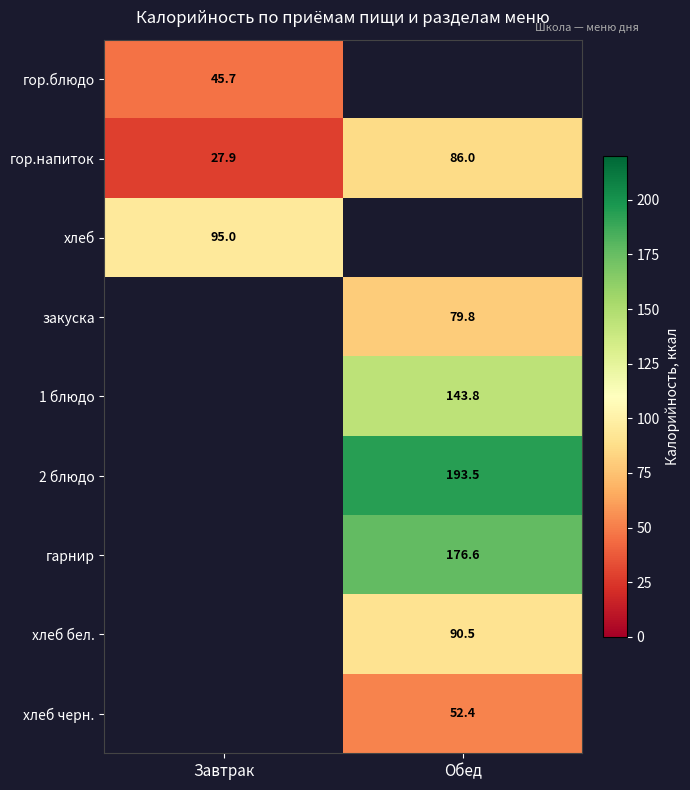

At which label is гор.напиток closest to 56?

Завтрак